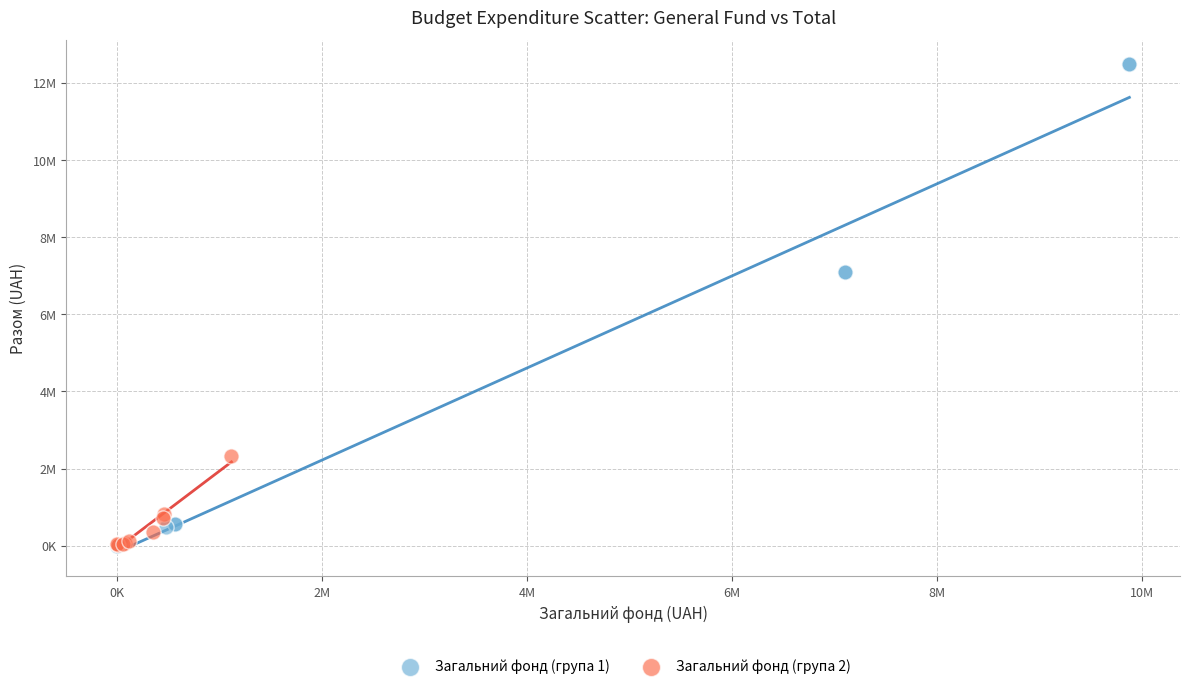

What are all the series names shown in the legend?

Загальний фонд (група 1), Загальний фонд (група 2)